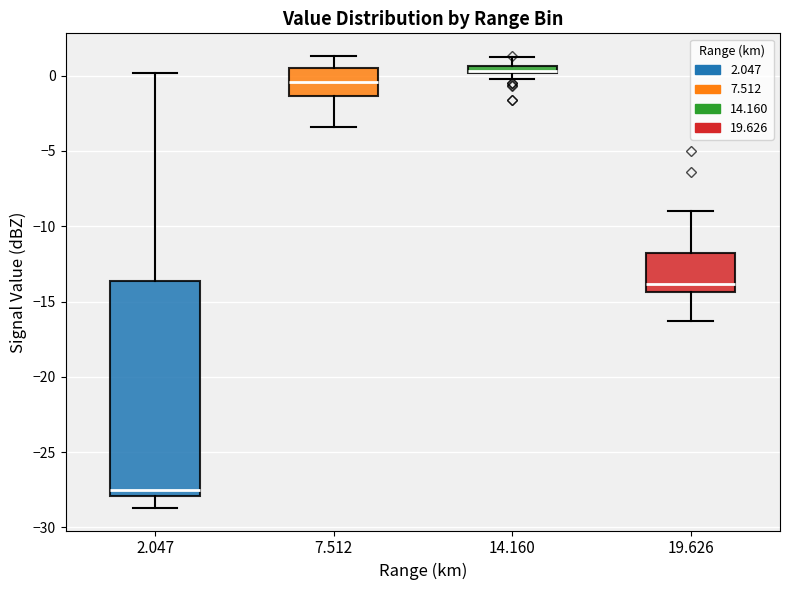

Where does the lower whisker of the box at x = 2.047 end on the y-axis? The values are not printed on the chart, so give them approximately, as read against the axis.

-28.5